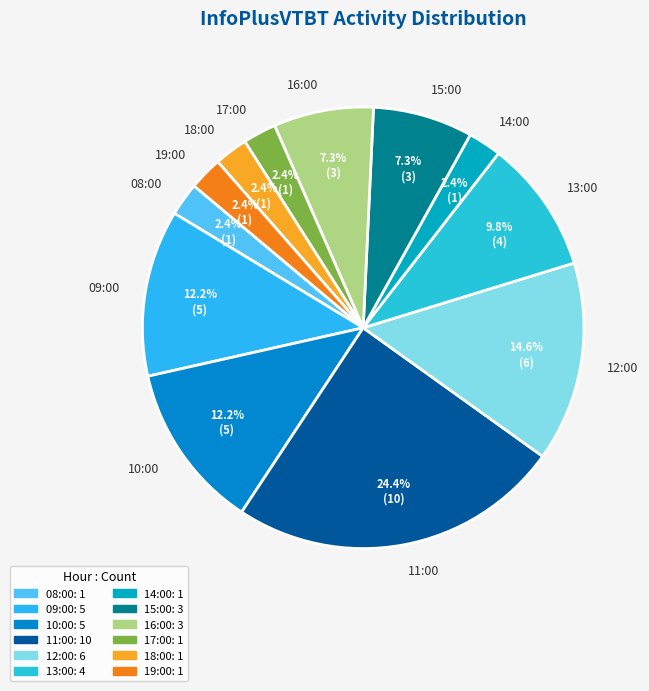

To the nearest percent, what portion does 17:00 represent?

2%